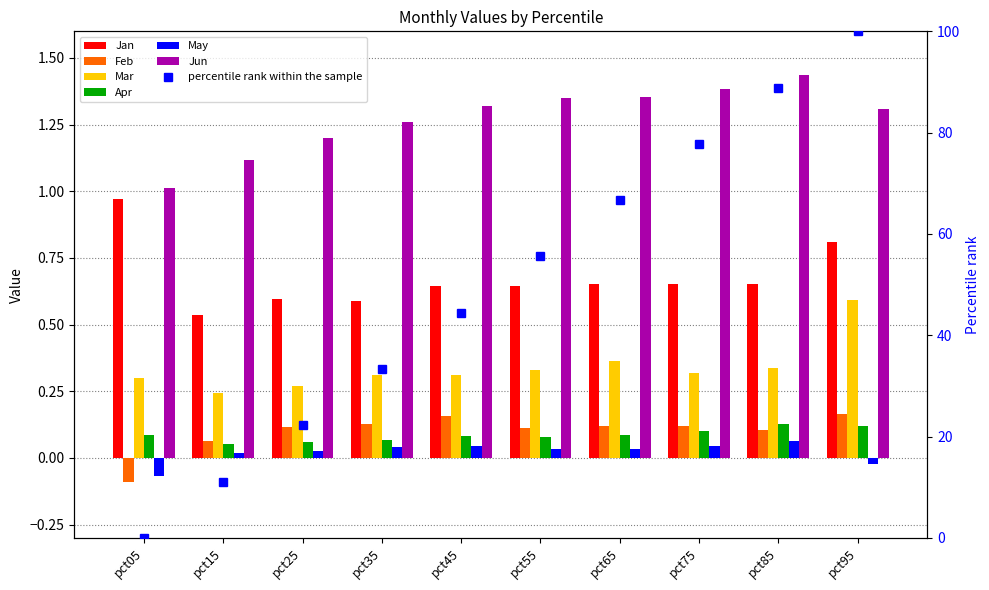

What is the sum of all Jan values?

6.7